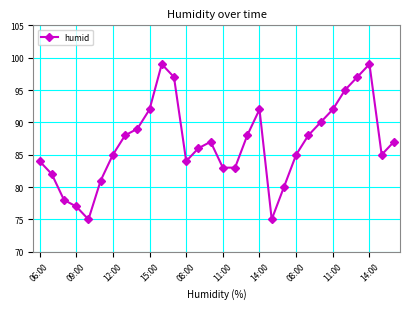

How many points are higher than both their immediate neighbors (excluding endpoints)?

4